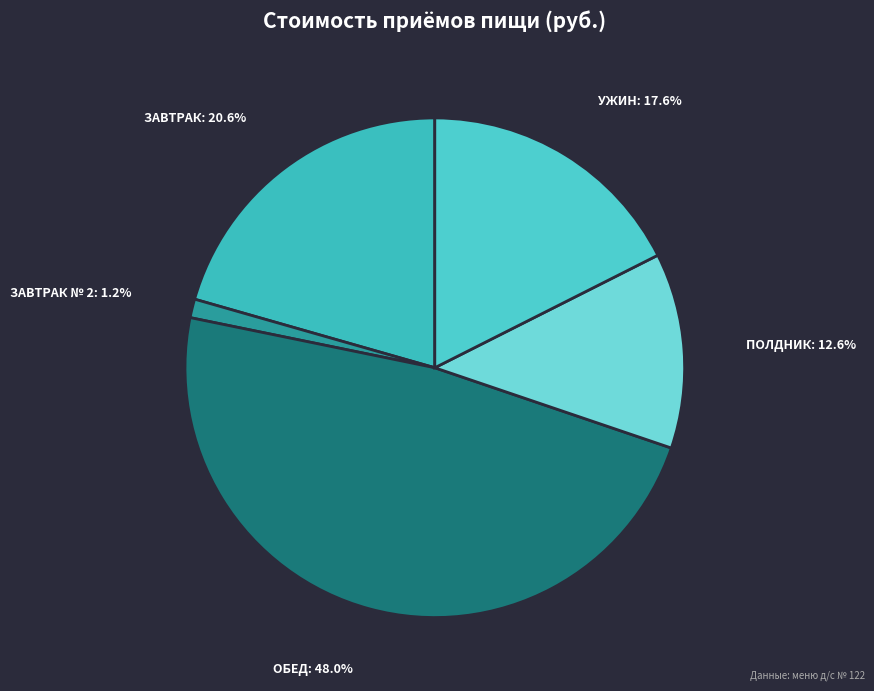

Count the number of slices in the pie.

5